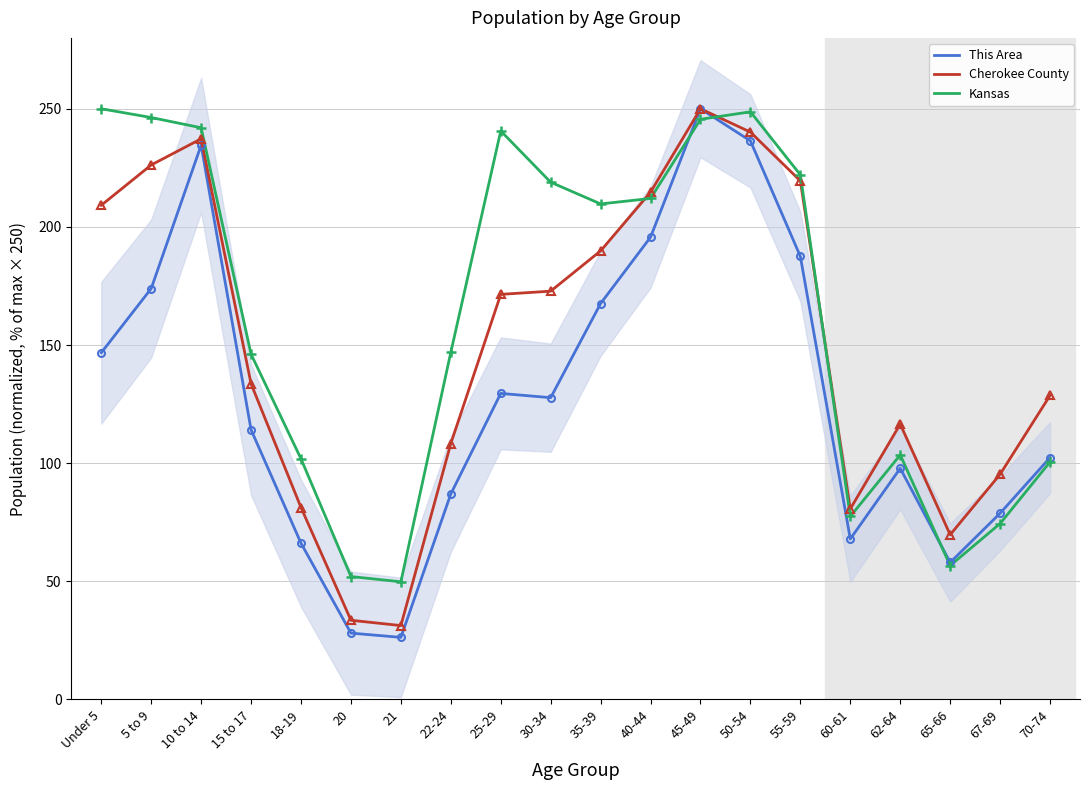

Rank the series by their average value, from lowest to highest.

This Area, Cherokee County, Kansas